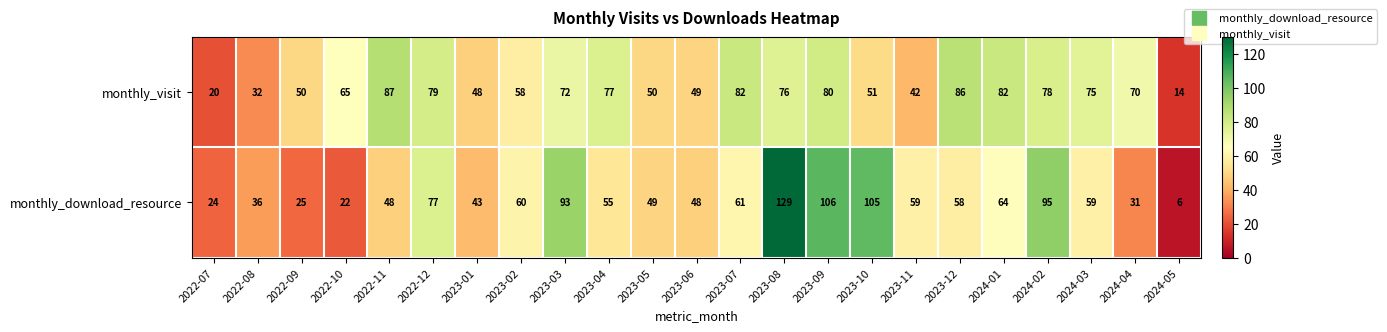

How many values in the monthly_visit series are below 70?

11